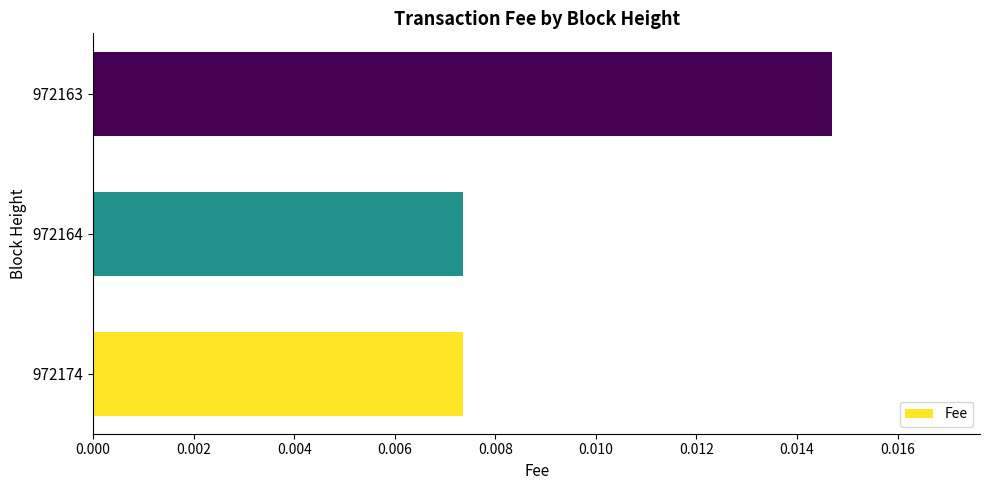

Which has a higher value, 972163 or 972174?

972163